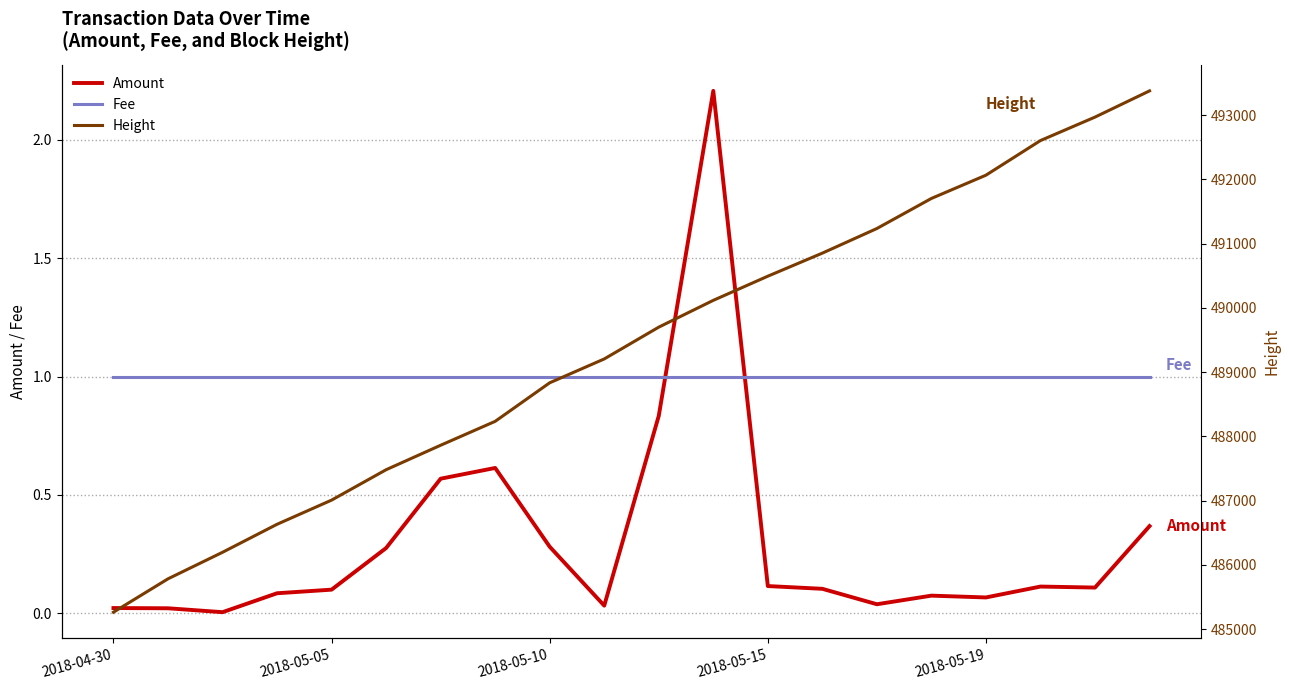

Is it true that Fee equals 1.7 at 2018-04-30?

False